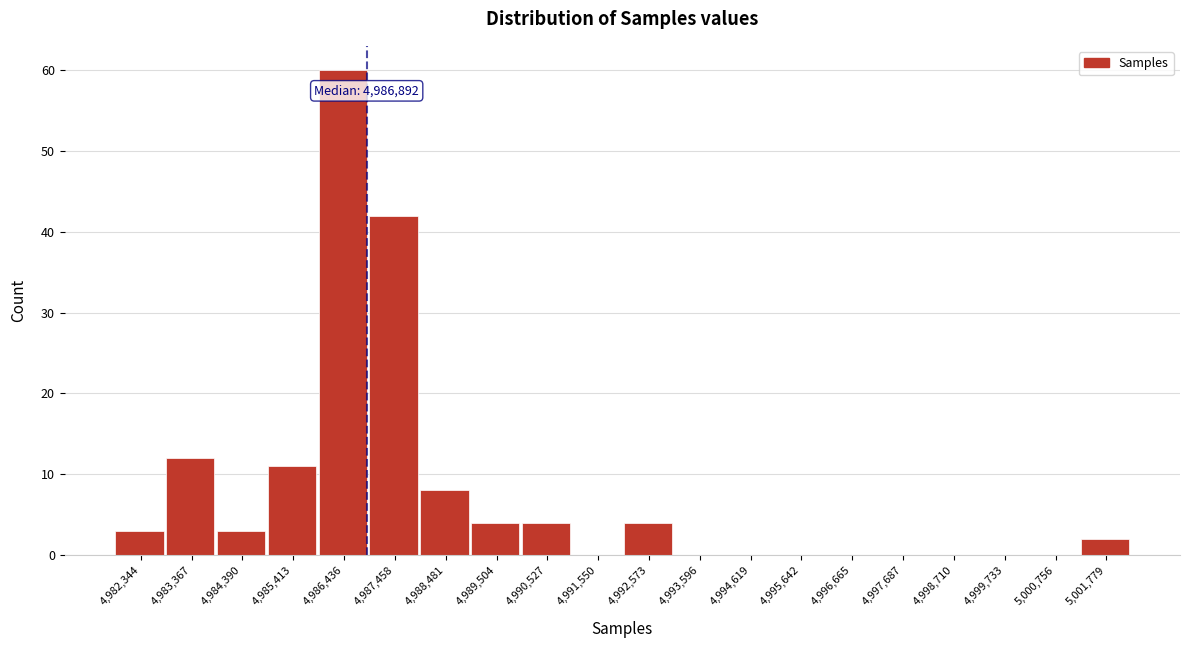

Which range on the x-axis has the tallest bar?

4986000 to 4987000